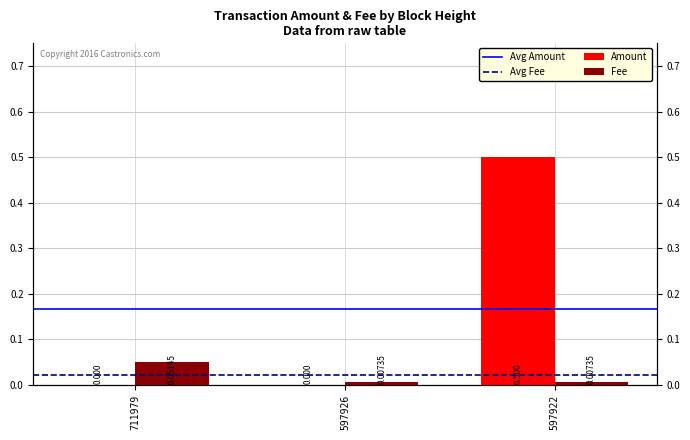

What is the maximum value shown in the chart?

0.5